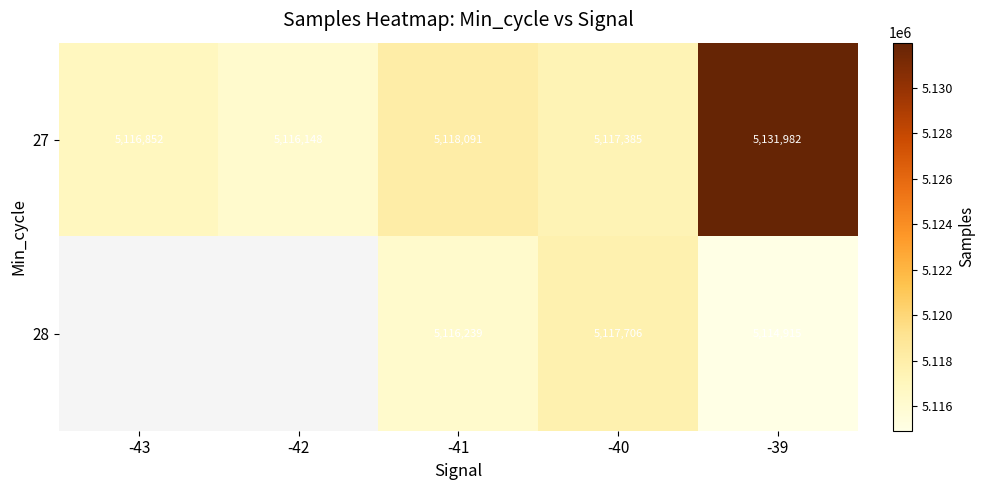

Is the value of 27 at -40 greater than the value of 28 at -40?

No